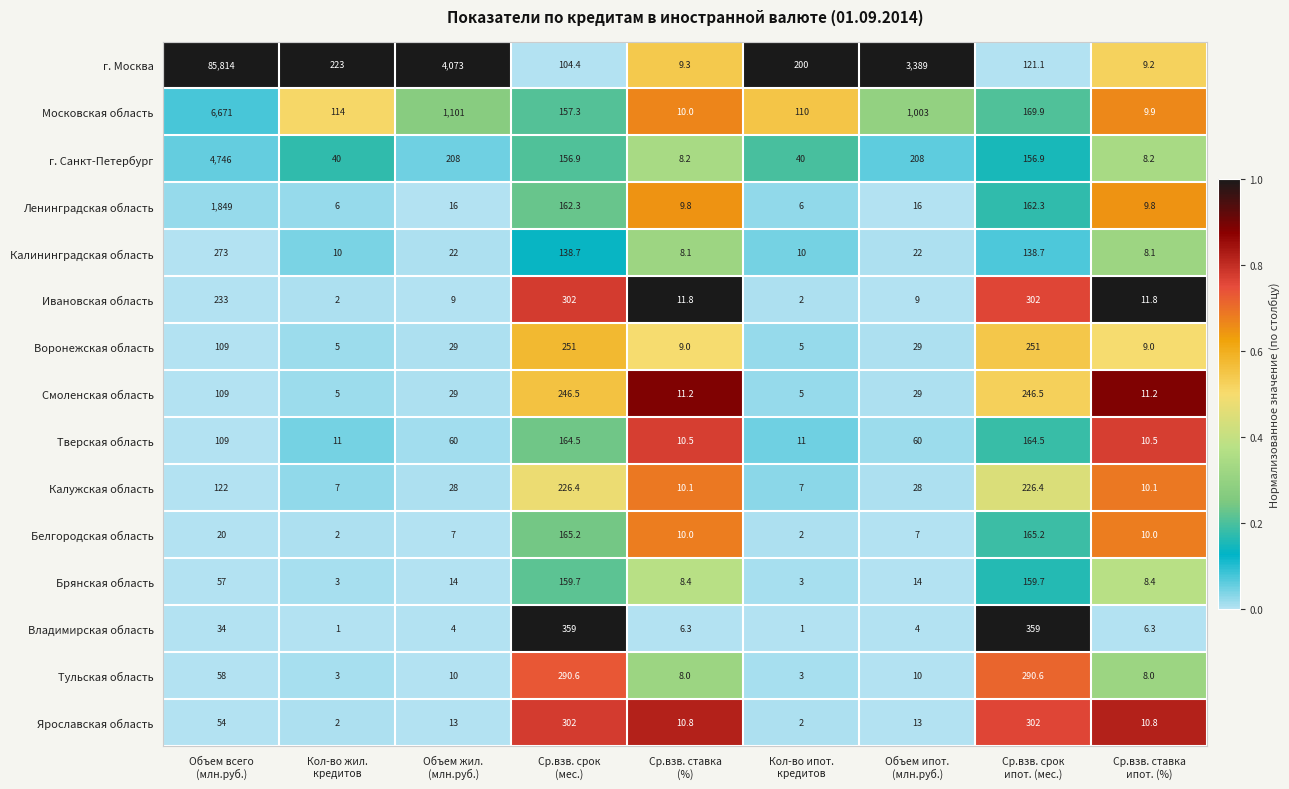

What is the difference between the second highest and second lowest values in the Ивановская область series?

300.0